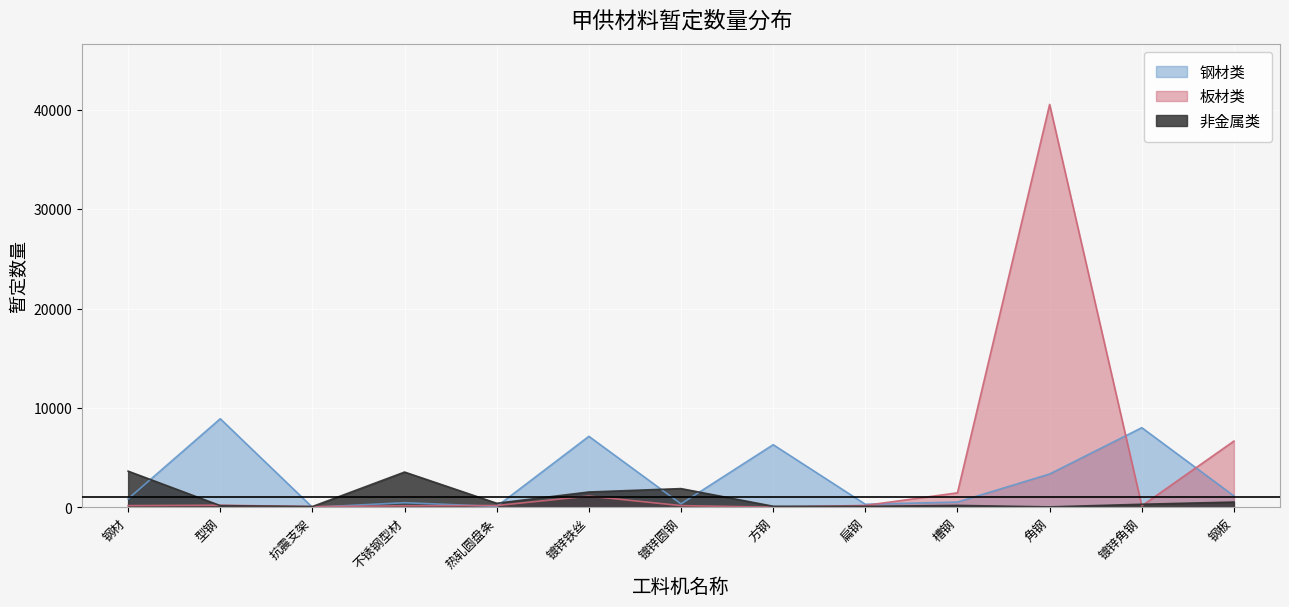

Where do 板材类 and 非金属类 first cross each other?

钢材 and 型钢